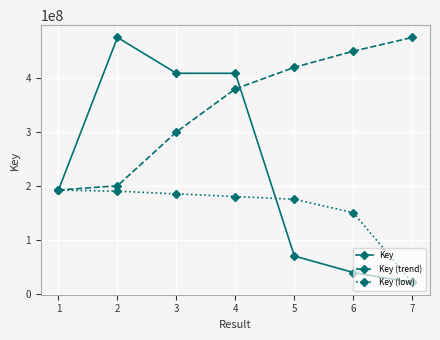

Read the Key value at 5.

69643030